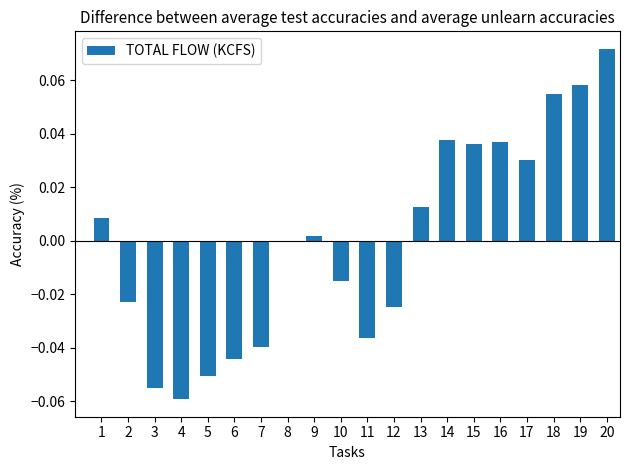

Where is the data nearest to the value 0?

8